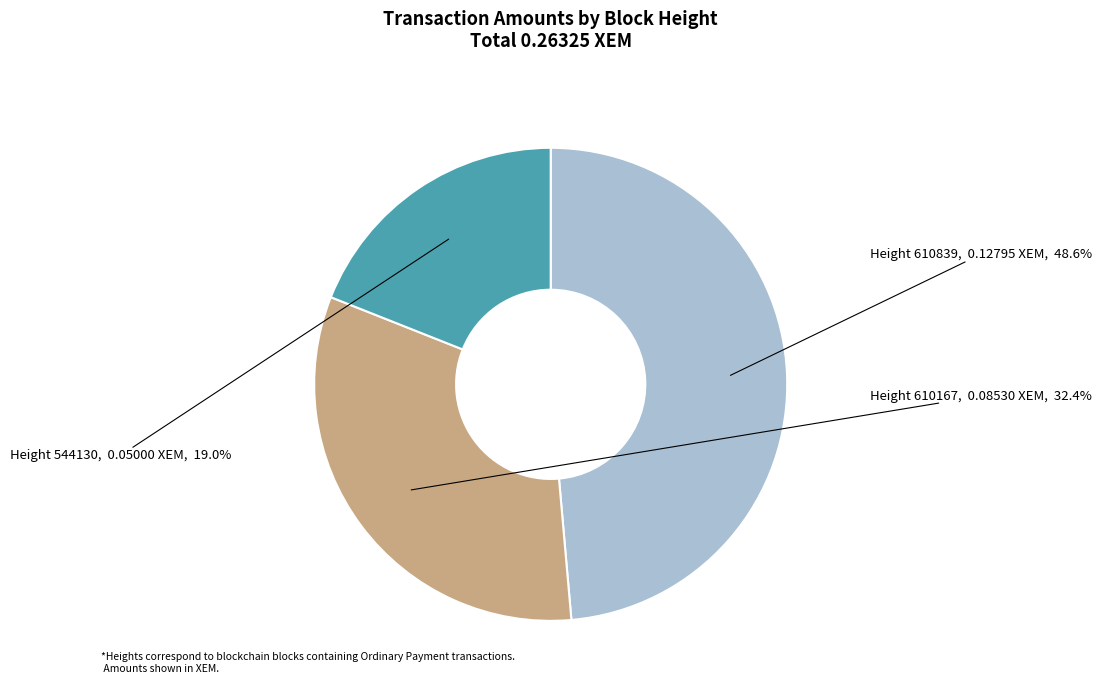

How many segments does this pie chart have?

3